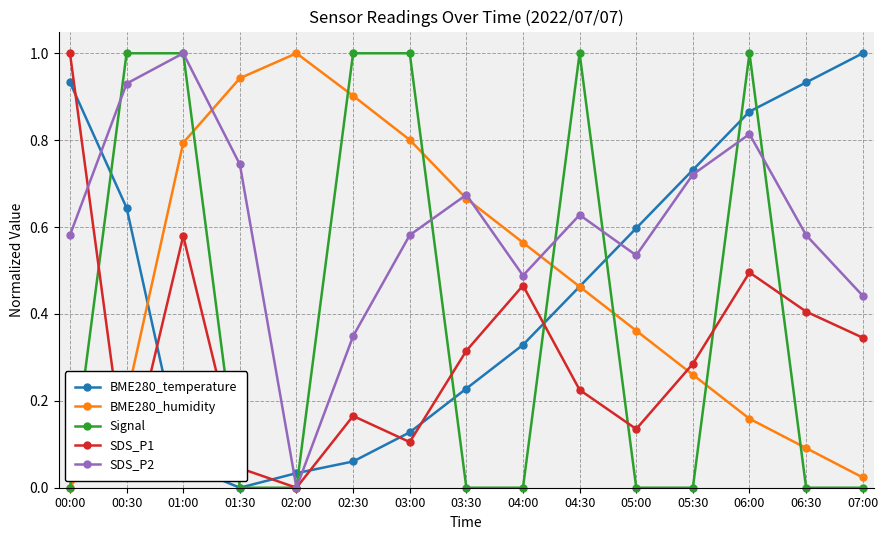

Between 02:00 and 03:00, which series saw the biggest shift?

Signal